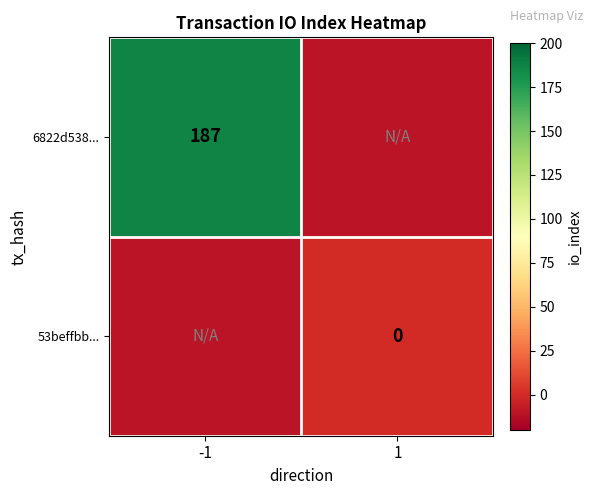

The value of 6822d538... at -1 is 187. True or false?

True